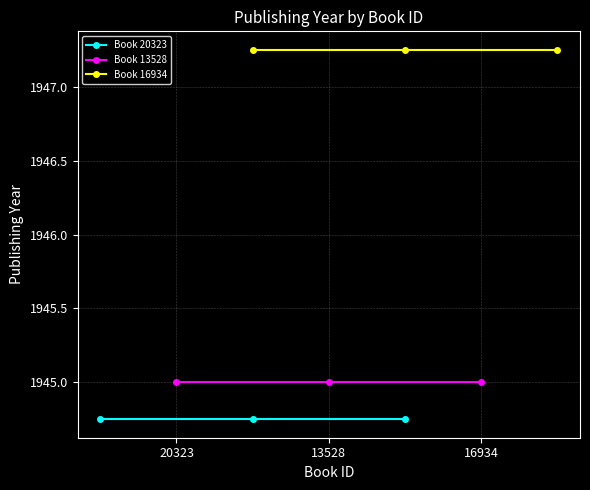

Between 13528 and 16934, which series saw the biggest shift?

Book 20323